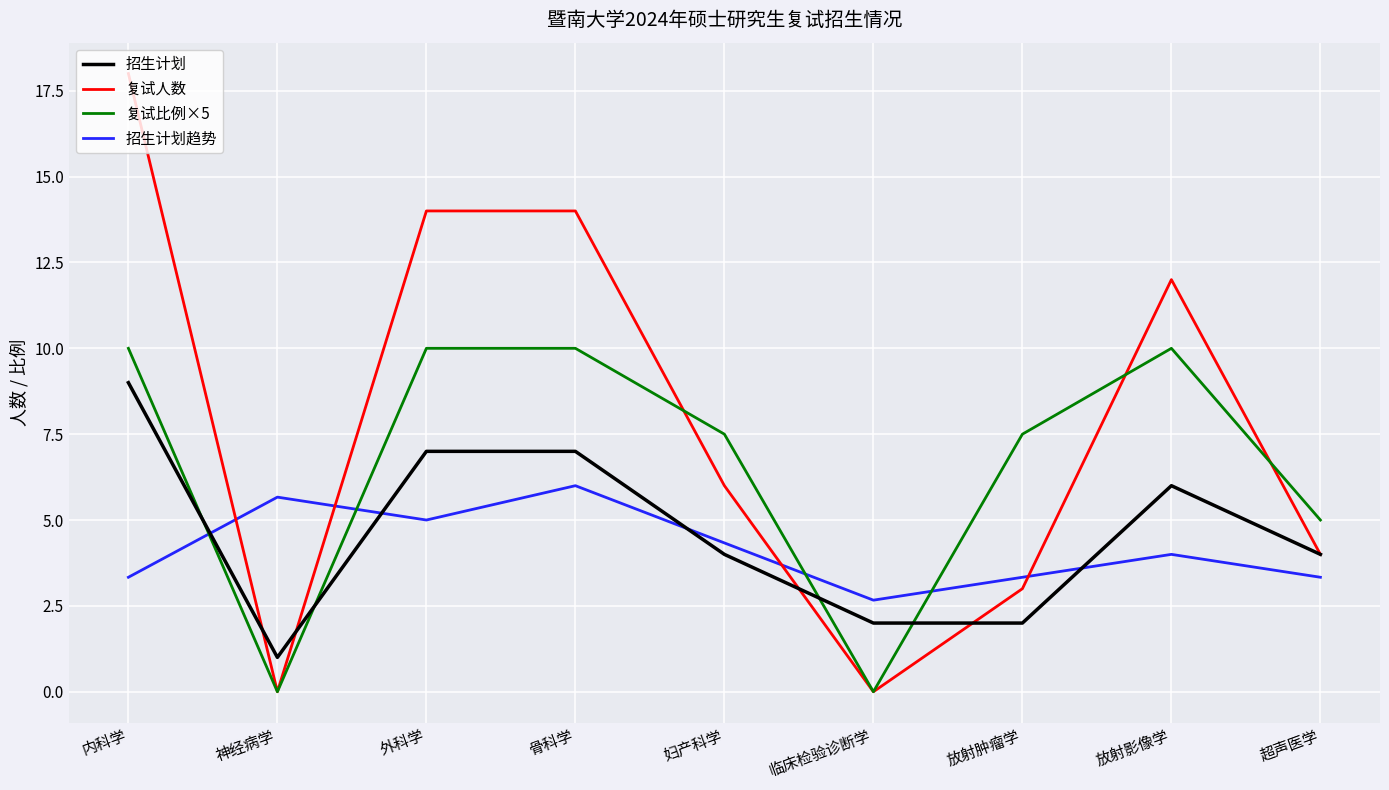

Reading left to right, what are all the values shown in this chart?

招生计划: 9.0	1.0	7.0	7.0	4.0	2.0	2.0	6.0	4.0
复试人数: 18.0	0.0	14.0	14.0	6.0	0.0	3.0	12.0	4.0
复试比例×5: 10.0	0.0	10.0	10.0	7.5	0.0	7.5	10.0	5.0
招生计划趋势: 3.3	5.7	5.0	6.0	4.3	2.7	3.3	4.0	3.3